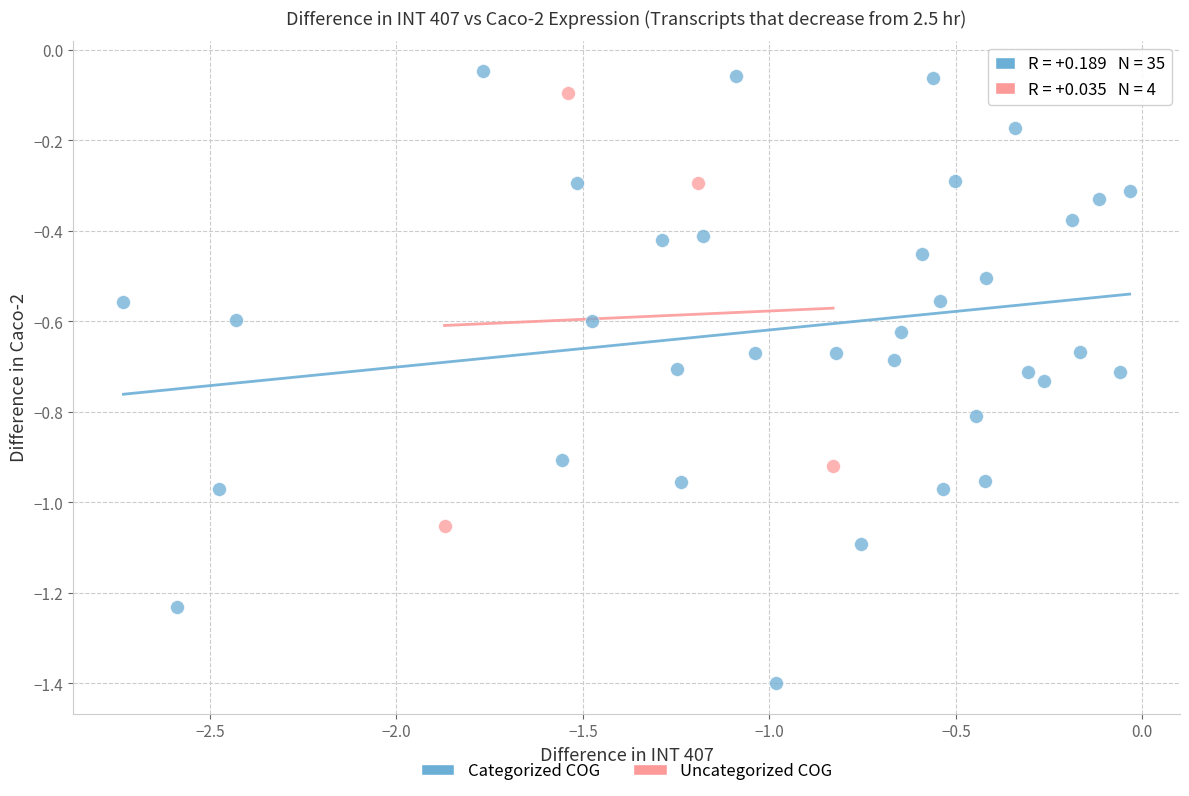

Which series contains the lowest Y value?

Categorized COG